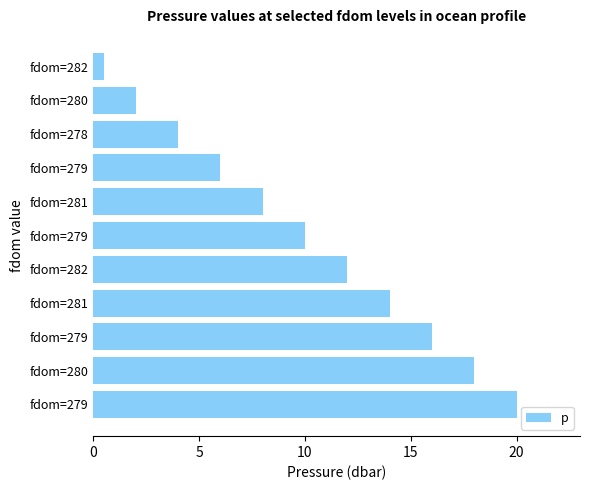

Are the bars horizontal?

Yes